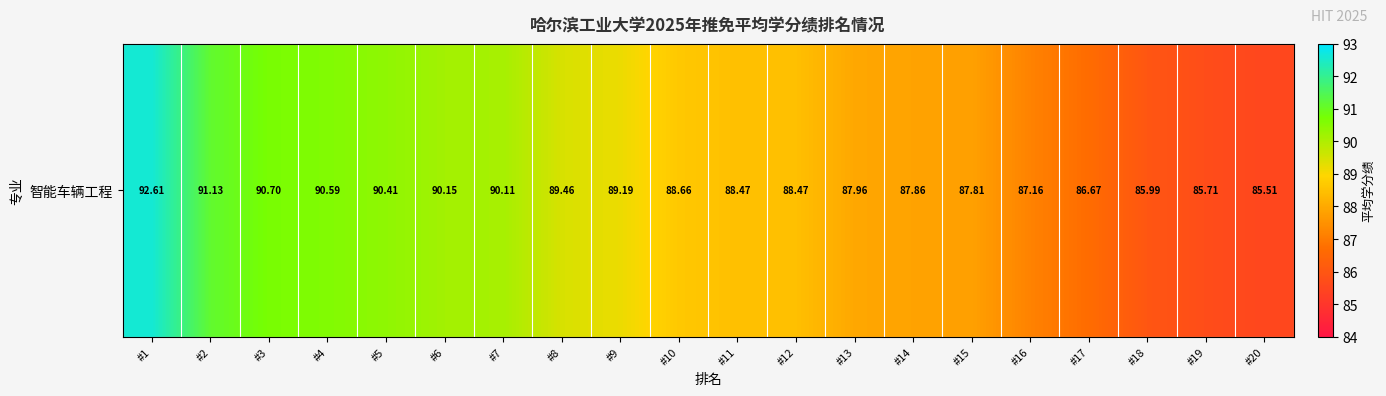

What is the ratio of the value at #5 to the value at #16?

1.0